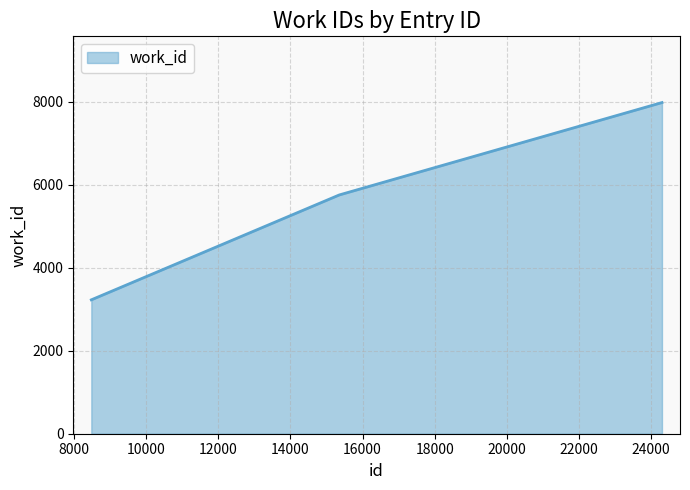

What is the difference between the second highest and minimum values?

2529